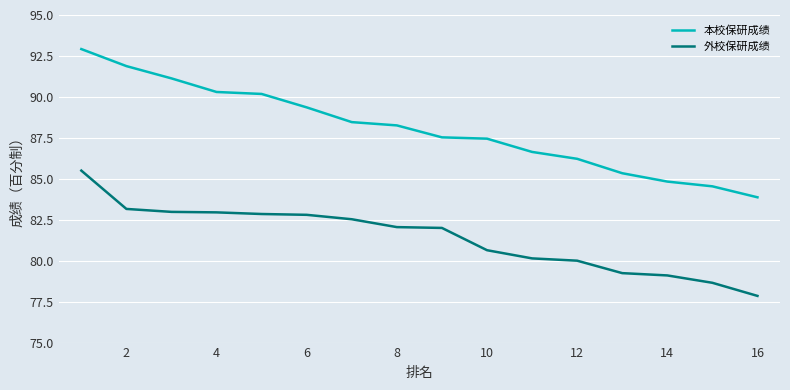

What is the average value of the 本校保研成绩 series?

88.1